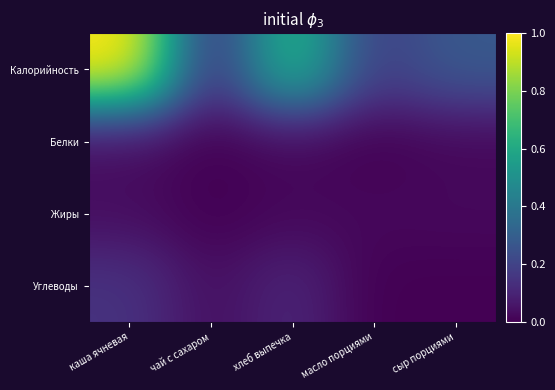

Which series has the largest total across all categories?

Калорийность